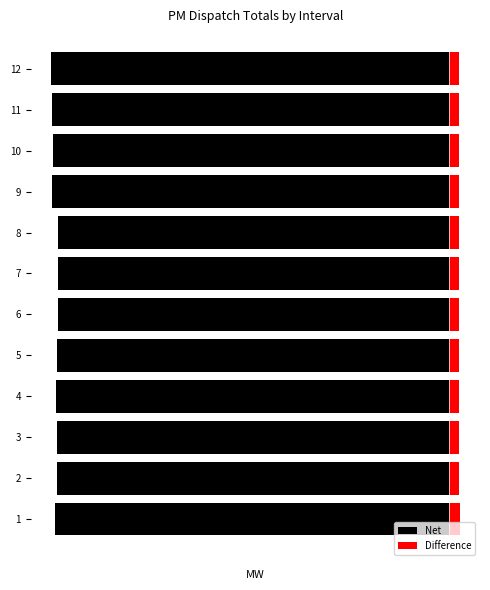

Count the number of categories in the chart.

12